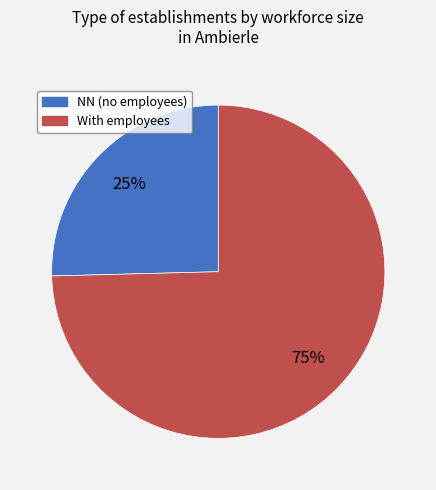

Does any single category account for the majority?

Yes